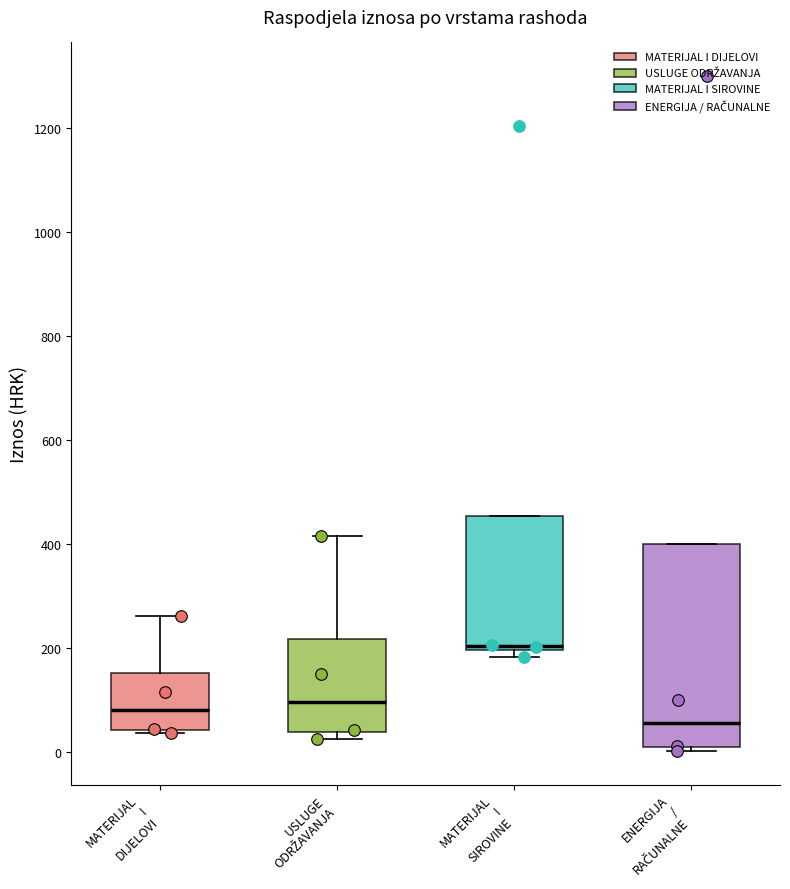

Reading left to right, transcribe this box plot: for each box, give where its median line is, the range the box spans, and where its two whiskers end, as read against the y-axis. The values are not printed on the chart, so give them approximately, as read against the axis.

MATERIJAL I DIJELOVI: median 80, box 40 to 160, whiskers 40 to 260
USLUGE ODRŽAVANJA: median 100, box 40 to 220, whiskers 20 to 420
MATERIJAL I SIROVINE: median 200 (just above the box's lower edge), box 200 to 460, whiskers 180 to 460
ENERGIJA / RAČUNALNE: median 60, box 0 to 400, whiskers 0 (just below the box's lower edge) to 400